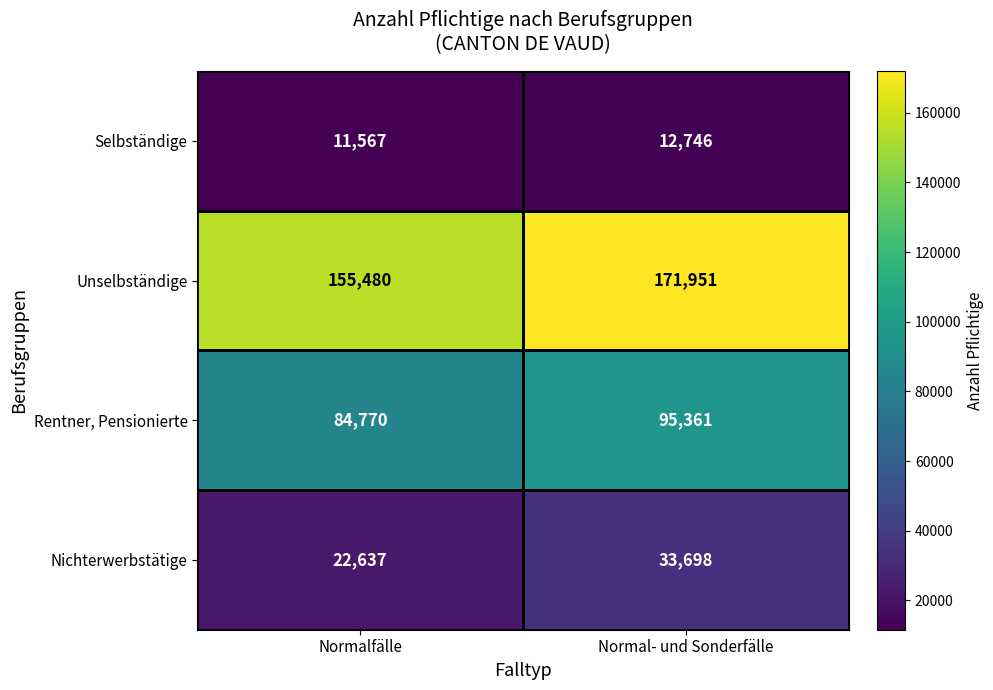

What is the difference between the highest and lowest values at Normalfälle?

143913